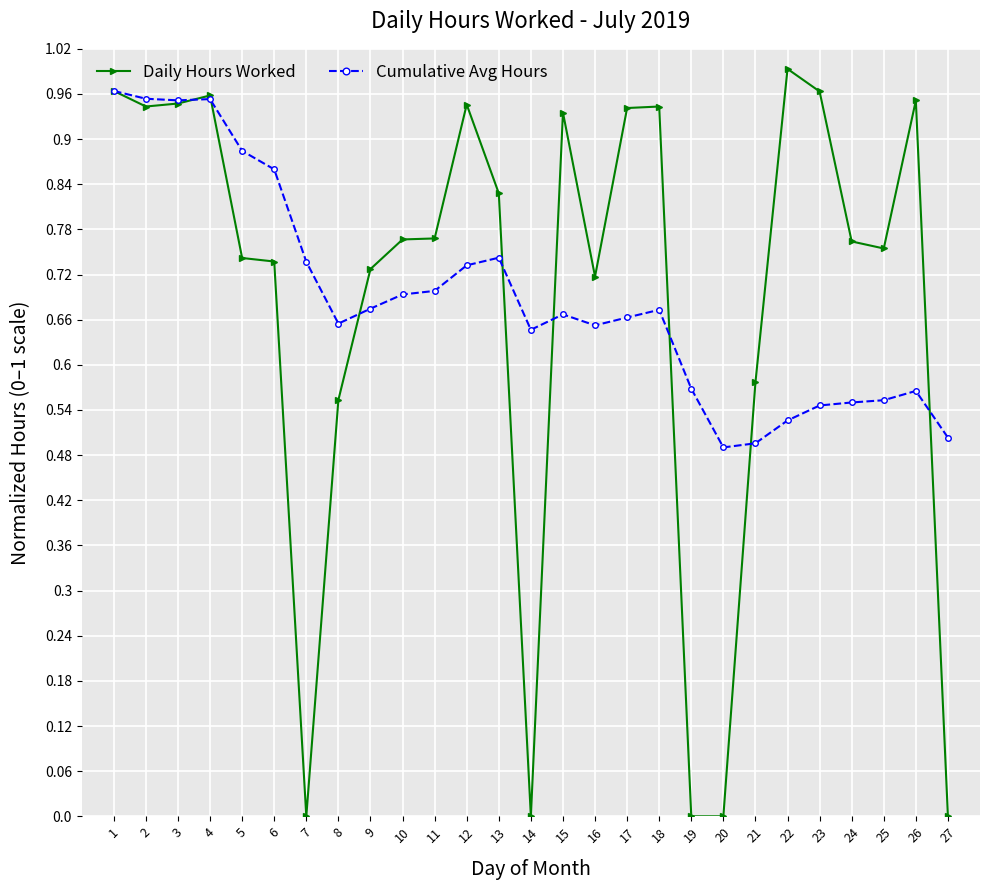

Is it true that Cumulative Avg Hours equals 0.7 at 16?

True